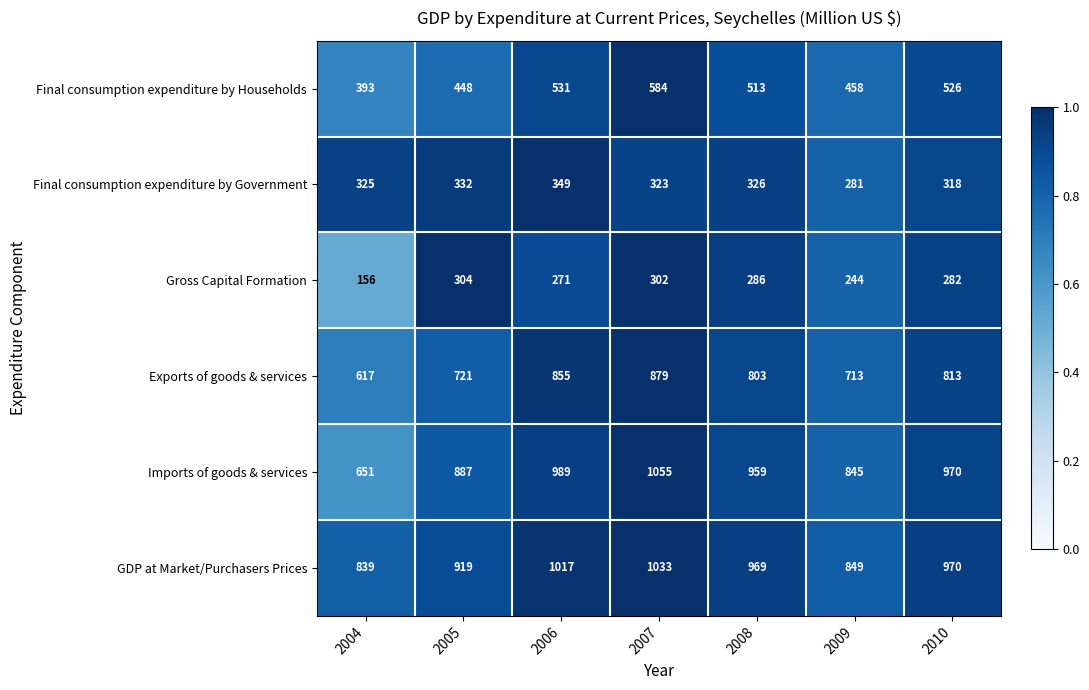

Which series has the largest range (max minus min)?

Imports of goods & services